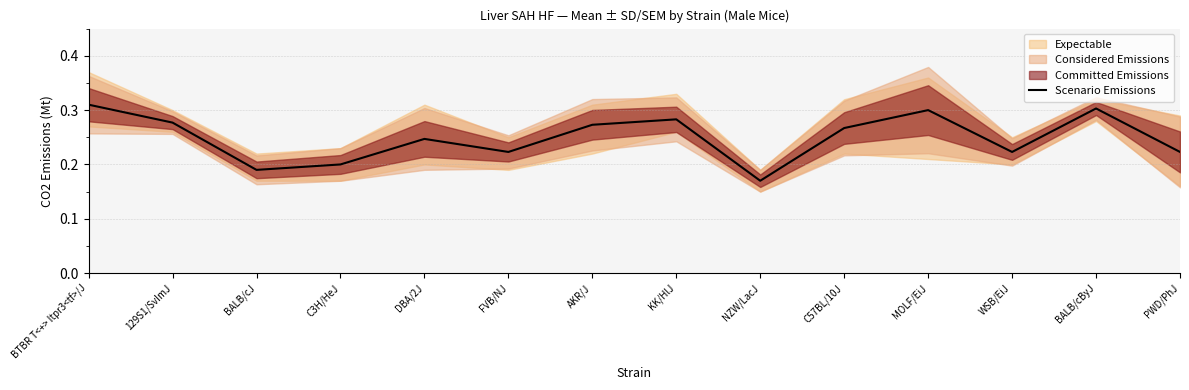

Which category has the lowest value across all series?

NZW/LacJ